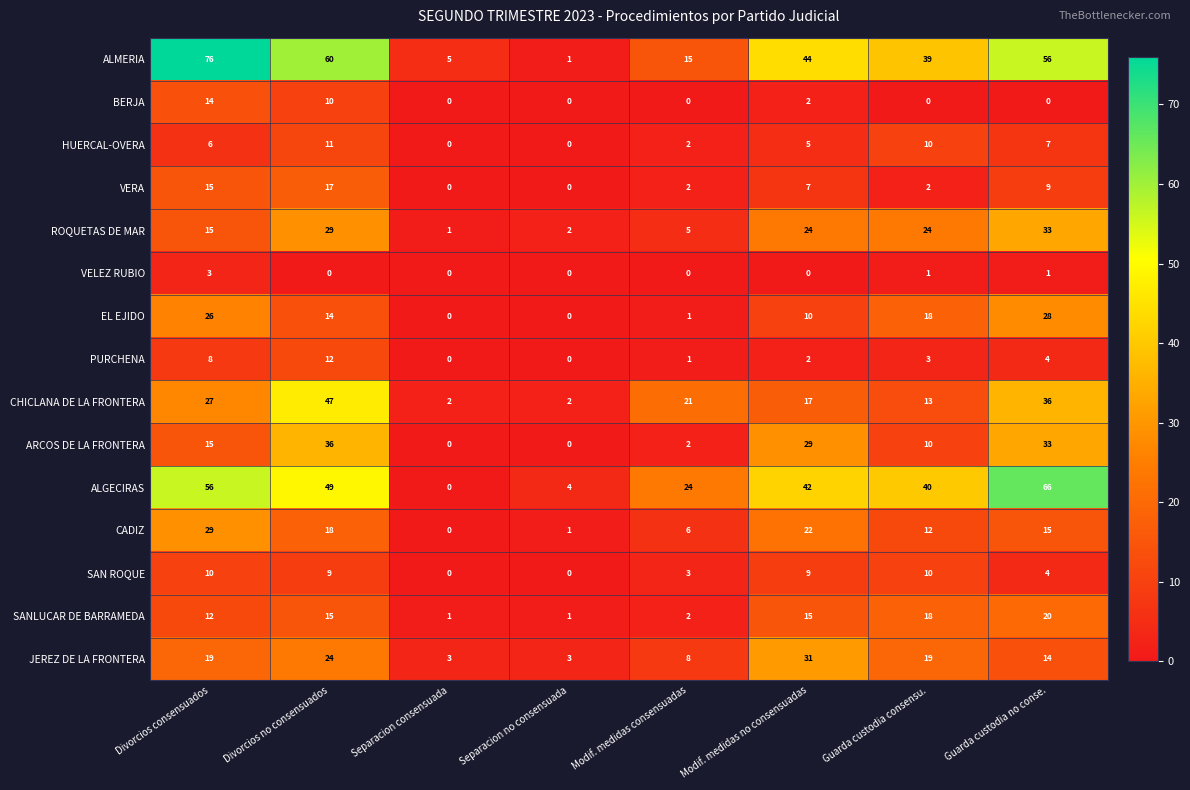

Between Separacion consensuada and Guarda custodia consensu., which series saw the biggest shift?

ALGECIRAS